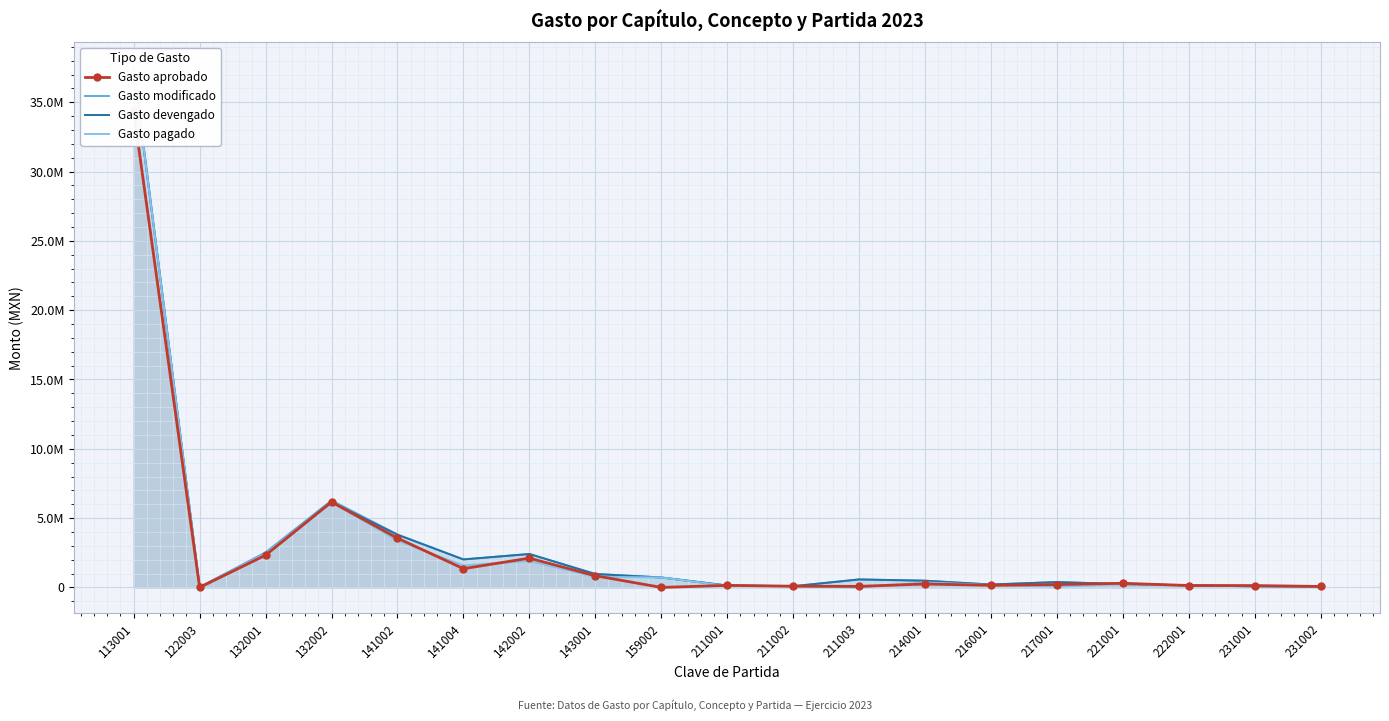

How many positive values does the Gasto pagado series have?

18